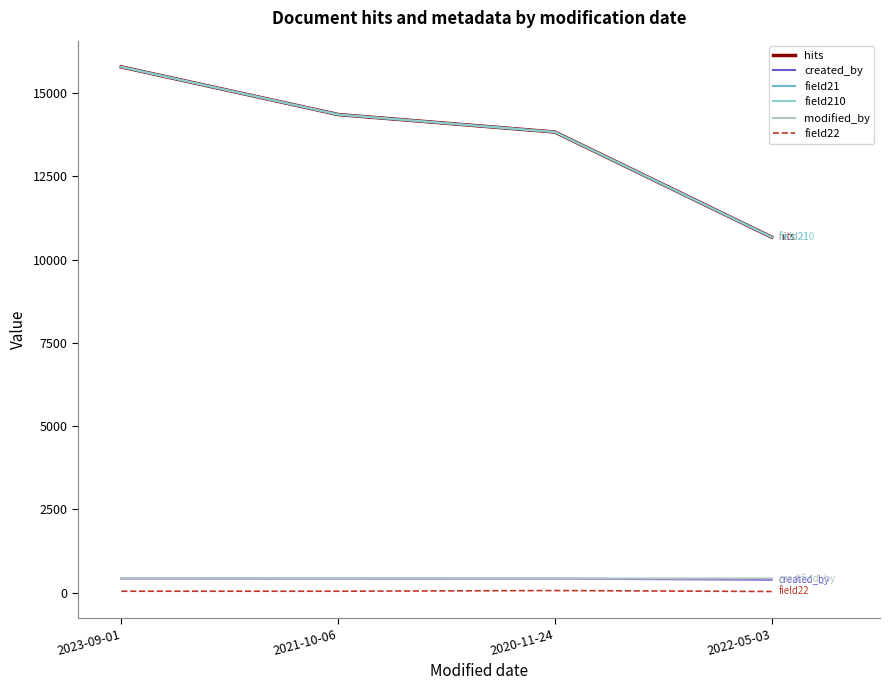

What is the sum of the hits values at 2022-05-03 and 2020-11-24?

24503